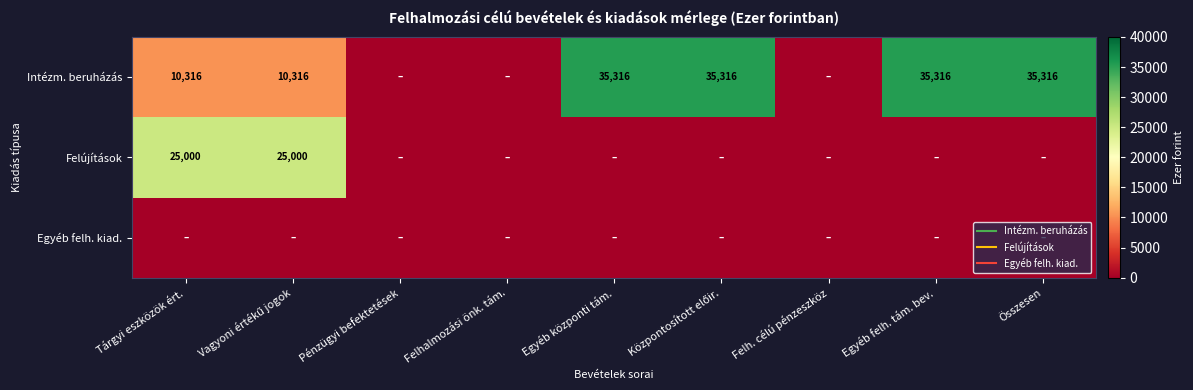

Which category has the highest value in the Felújítások series?

Tárgyi eszközök ért.